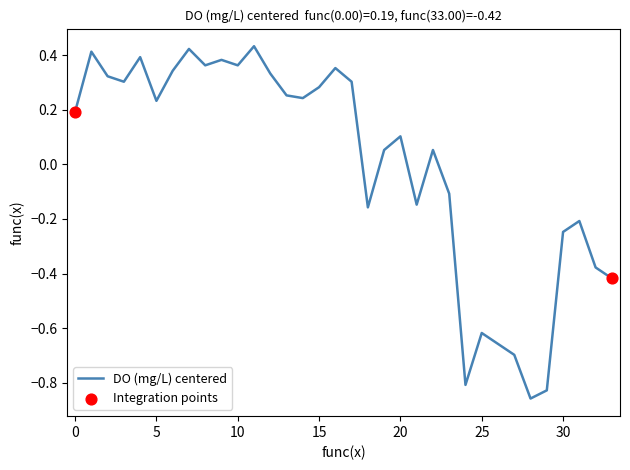

What is the difference between the maximum and minimum values?

1.3